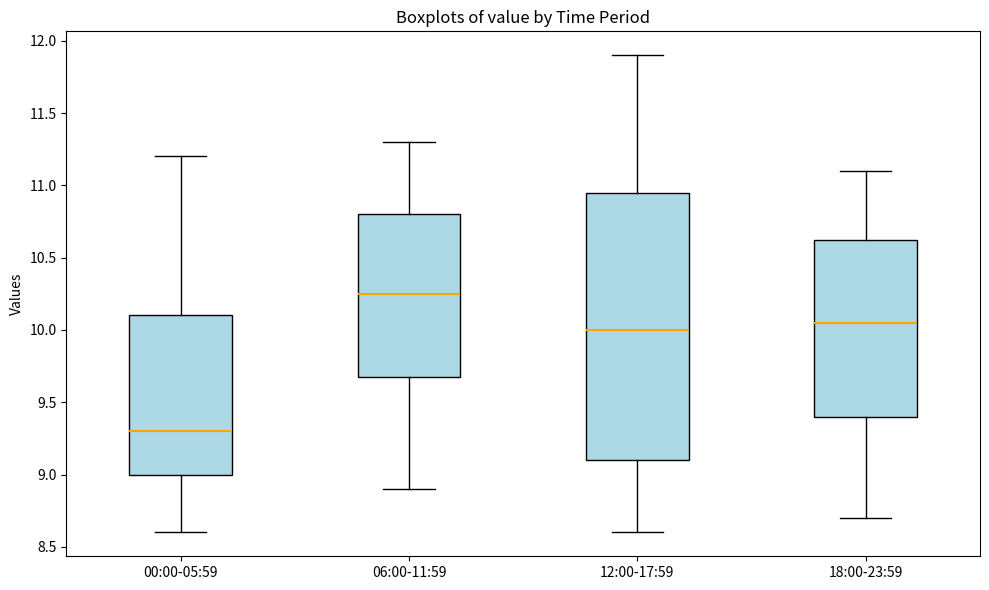

Comparing the boxes themselves (not the whiskers), which one is the tallest?

12:00-17:59